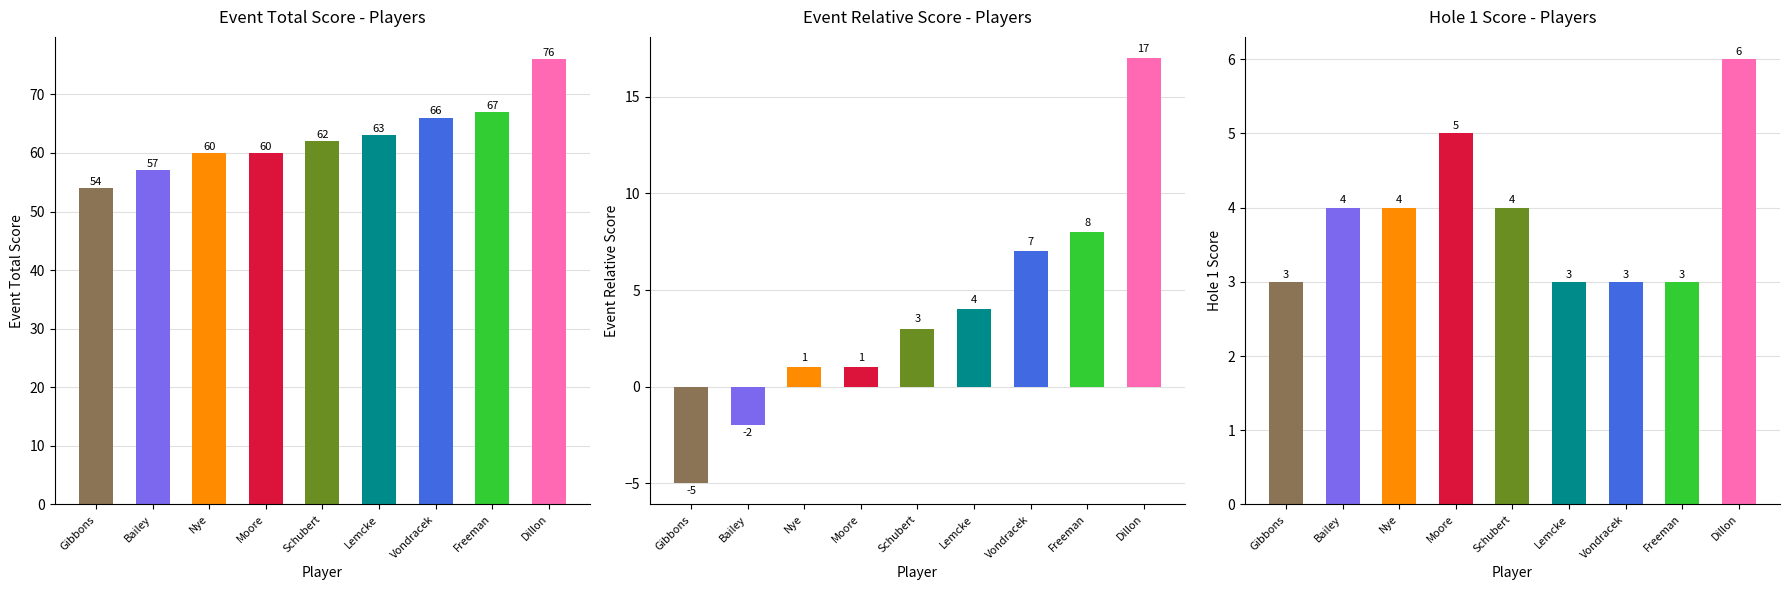

Are the bars grouped side by side (vs. stacked)?

Yes